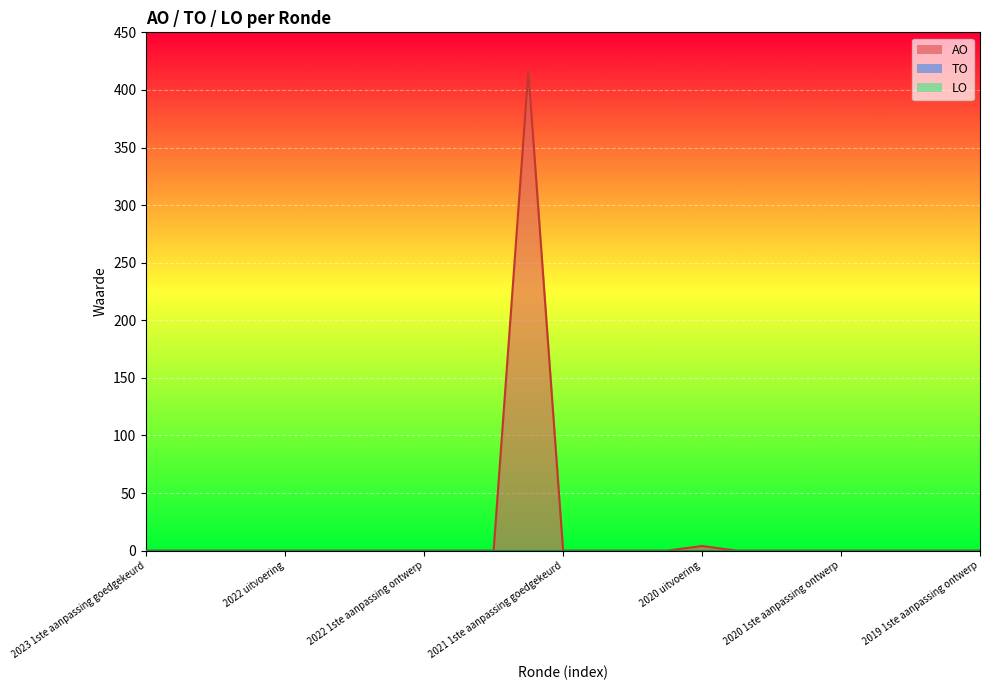

What are all the series names shown in the legend?

AO, TO, LO